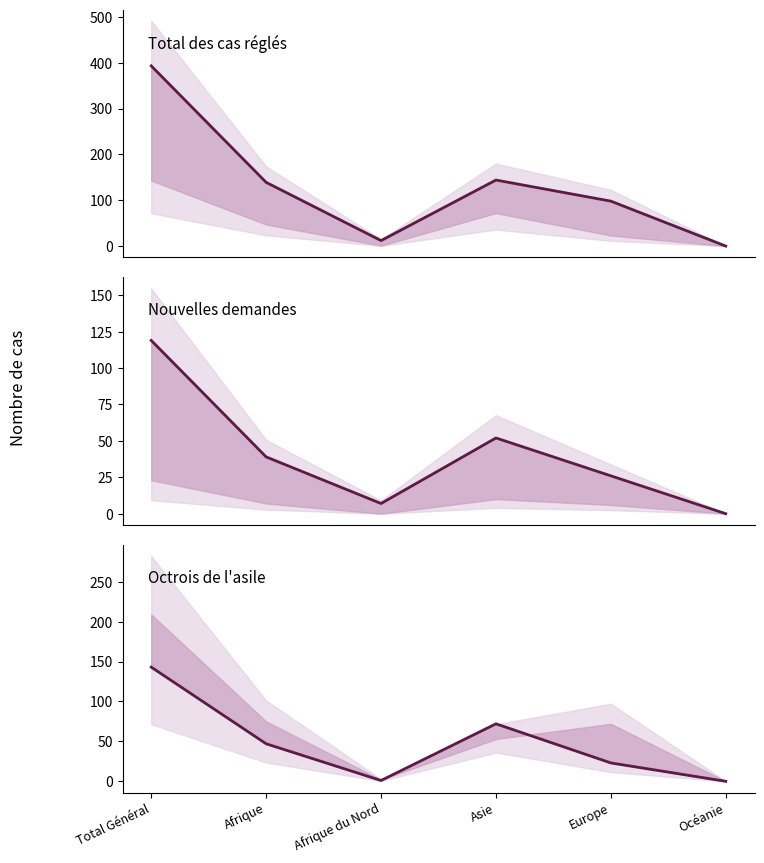

At which label does Total nouvelles demandes first exceed 39?

Total Général